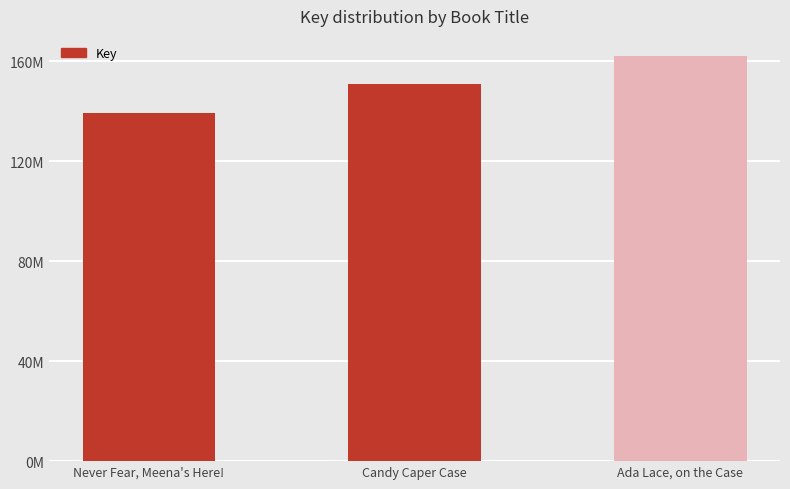

Is it true that the value at Ada Lace, on the Case is 161997682?

True